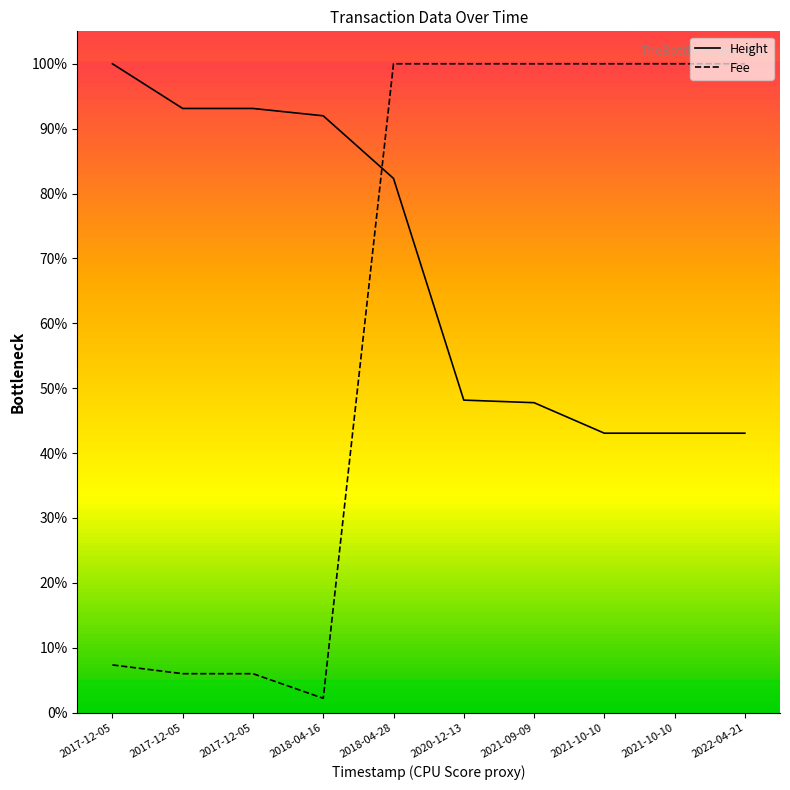

Which series has the largest total across all categories?

Height